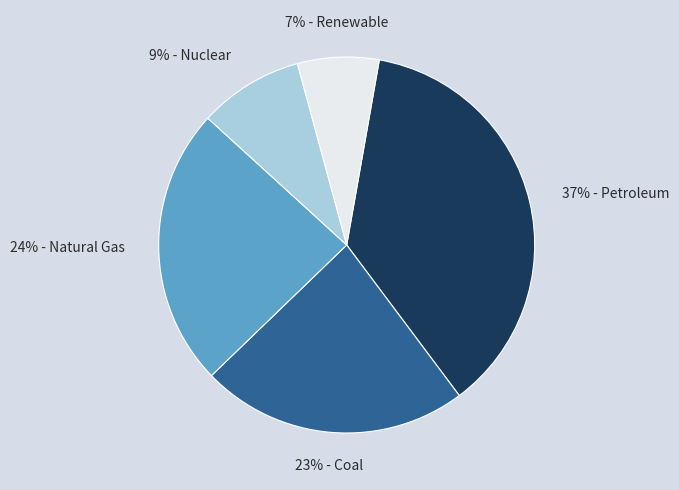

Is there any slice that represents more than half of the pie?

No